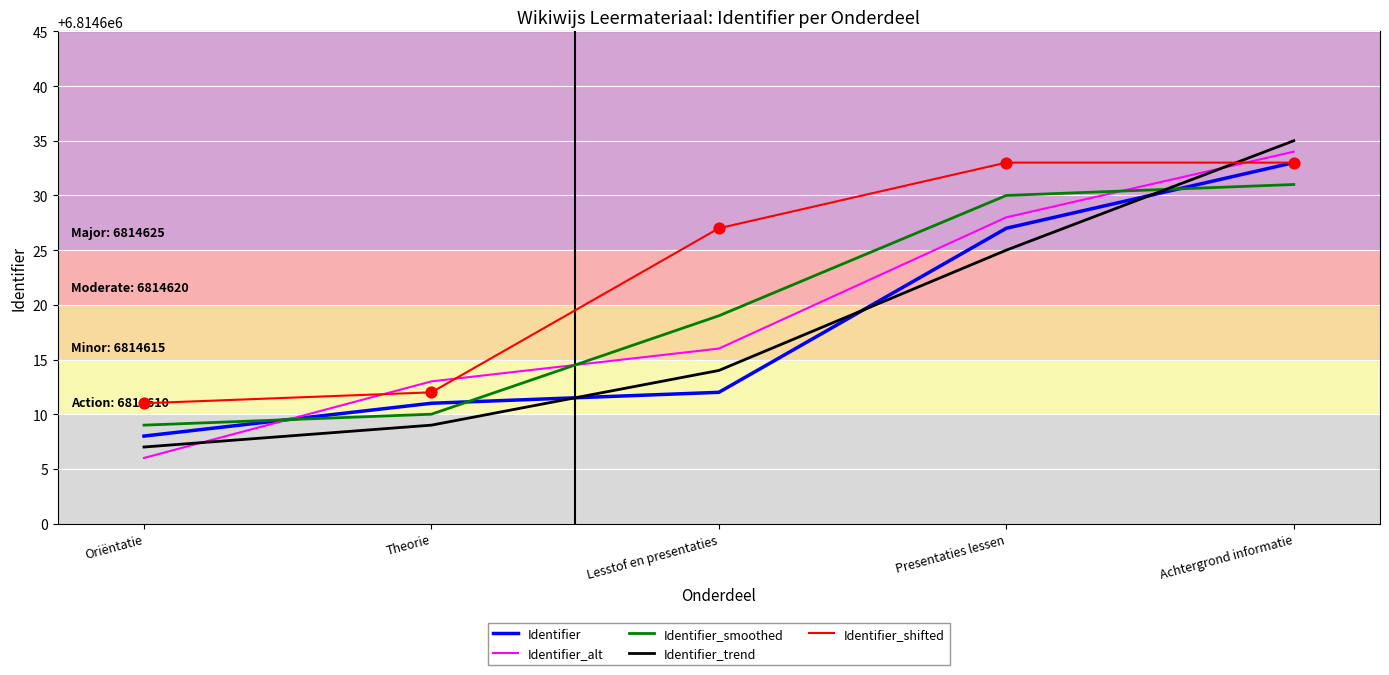

Is the value of Identifier_shifted at Achtergrond informatie greater than the value of Identifier_smoothed at Presentaties lessen?

Yes